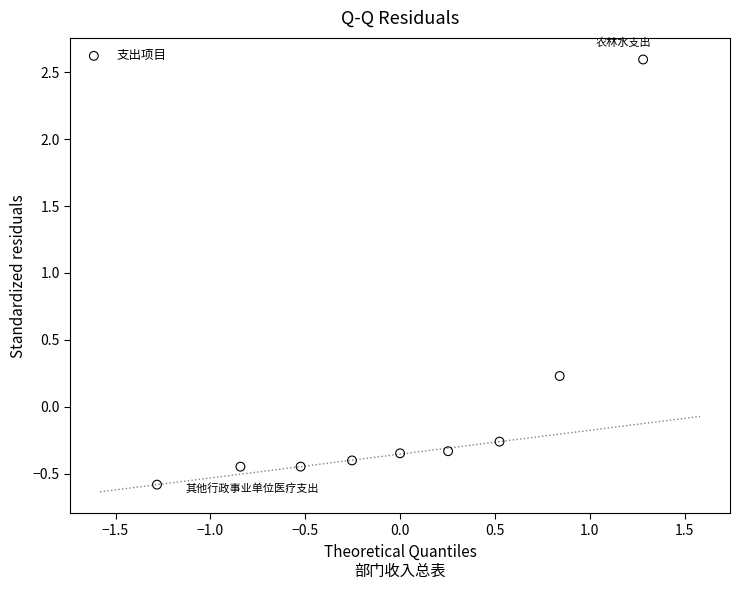

What is the range of X values (max minus min)?

2.6